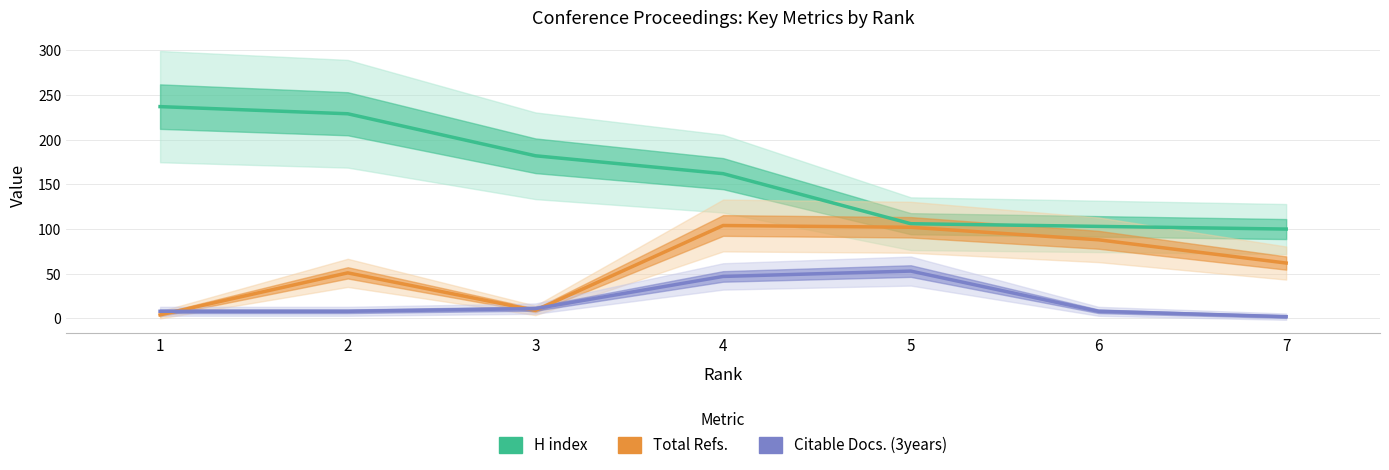

True or false: Total Refs. and Citable Docs. (3years) intersect in this chart.

True